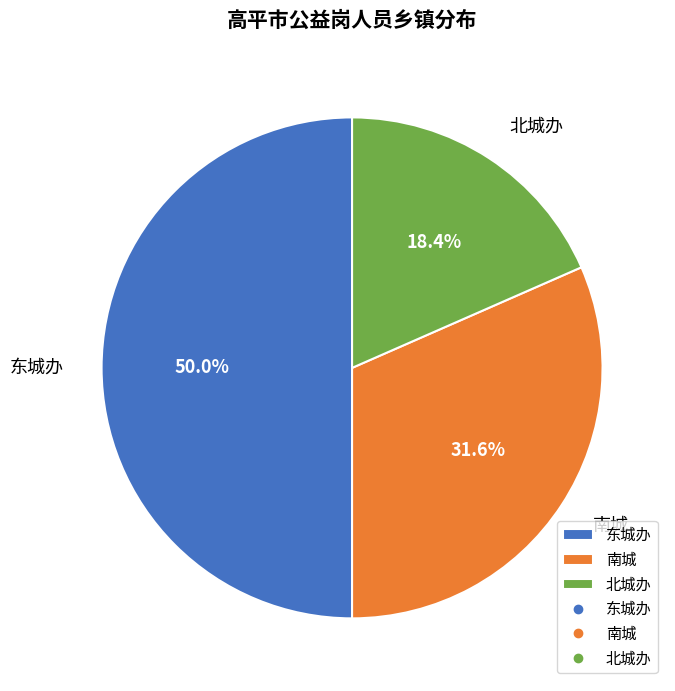

Does 北城办 account for over 50% of the chart?

No